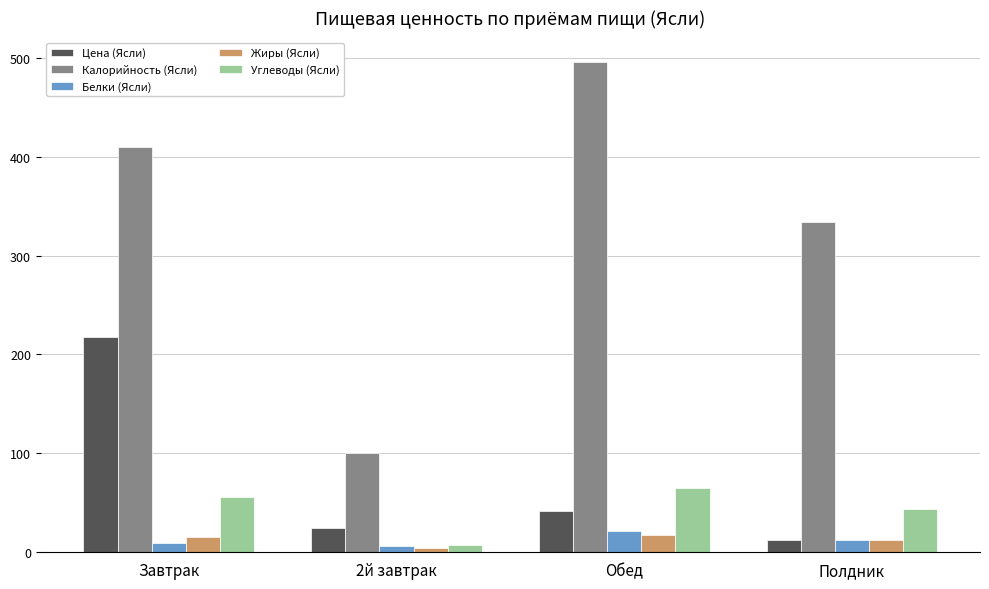

At which category does the chart reach its minimum across all series?

2й завтрак